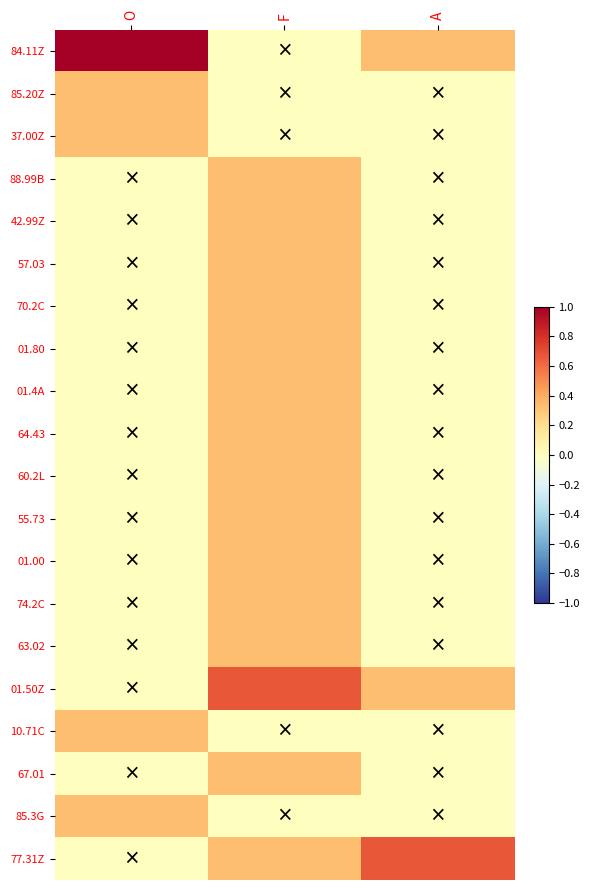

Which series has the widest spread of values?

84.11Z